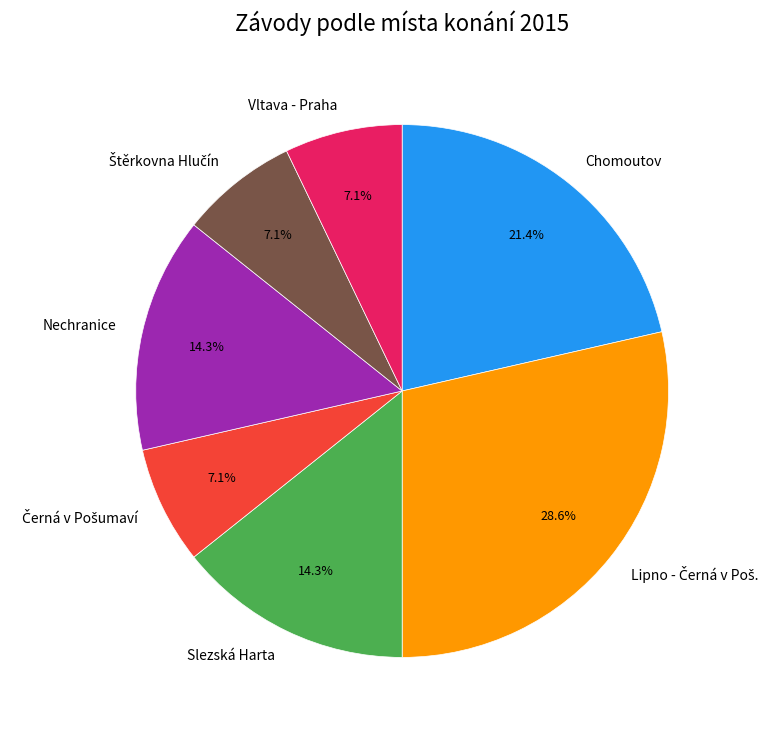

Does Chomoutov account for over 50% of the chart?

No